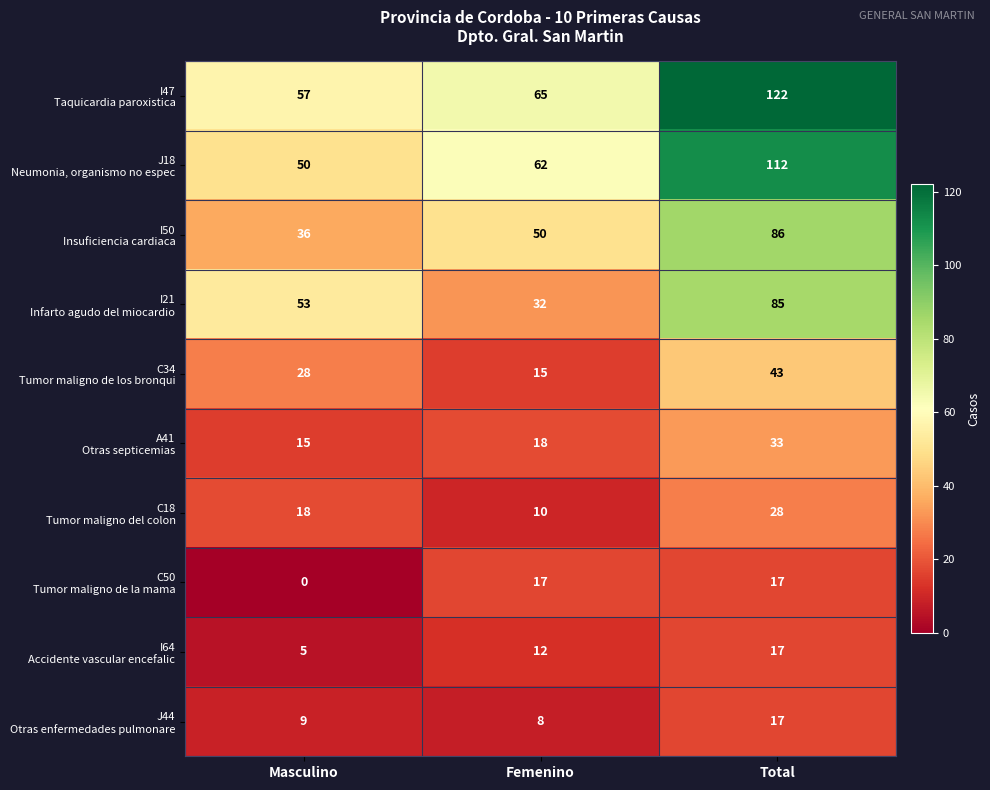

How many distinct data groups are displayed?

10